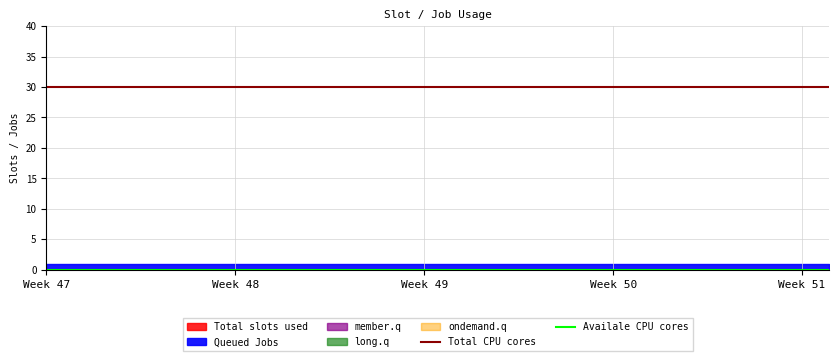

True or false: Availale CPU cores has more than 0 interior local peaks.

False